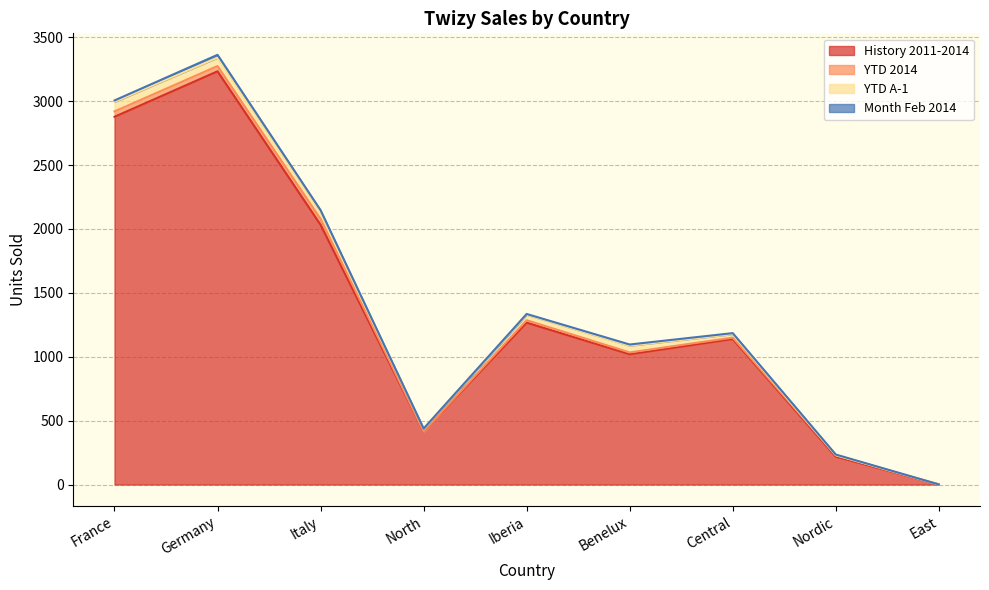

What is the difference between the maximum and minimum values in the Month Feb 2014 series?

22